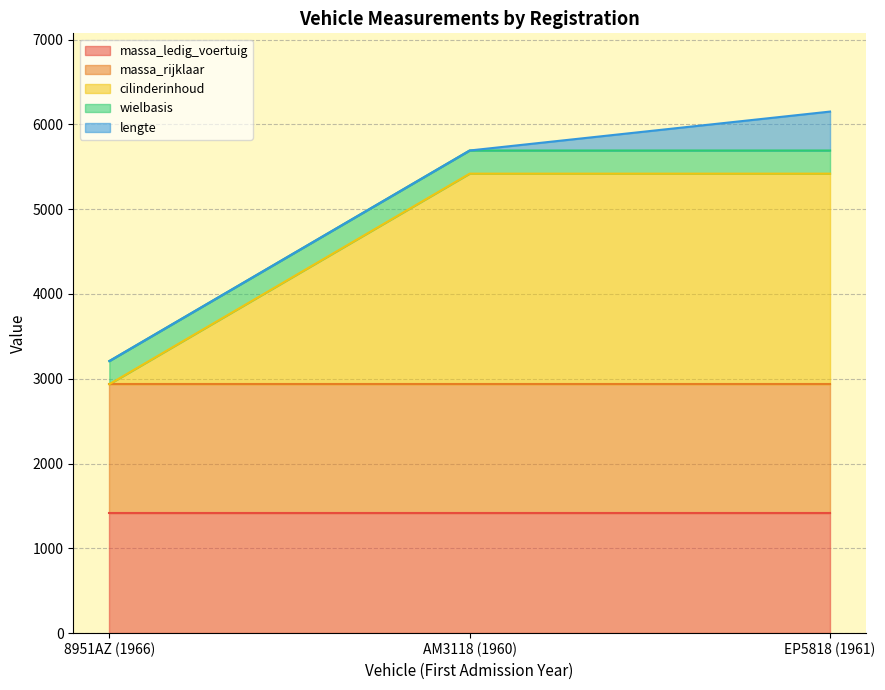

Which series has the widest spread of values?

cilinderinhoud